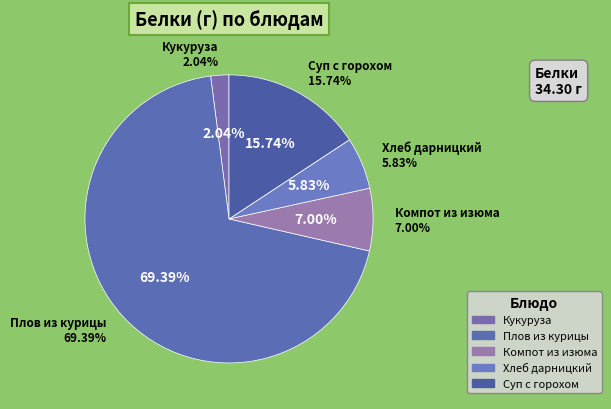

Do Плов из куриной грудки and Кукуруза консервированная к гарниру together represent more than half of the pie?

Yes